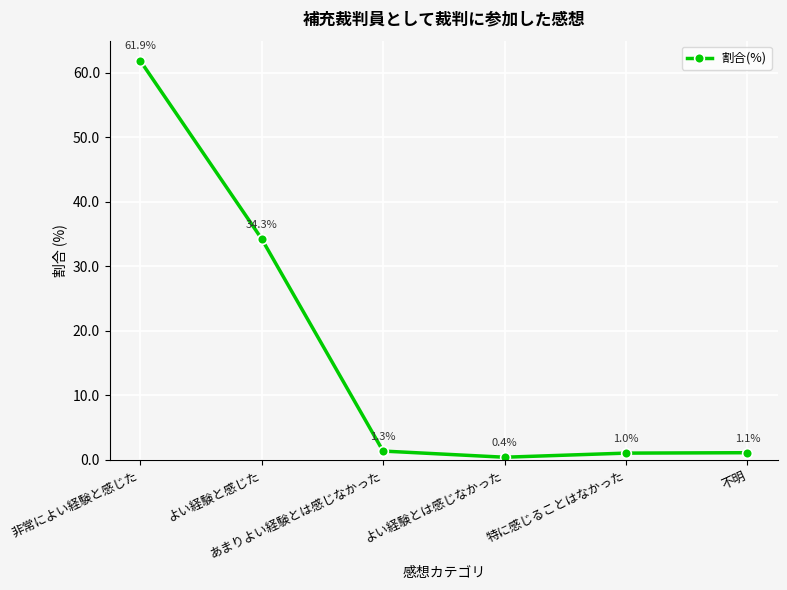

Where does the data first go above 1?

非常によい経験と感じた